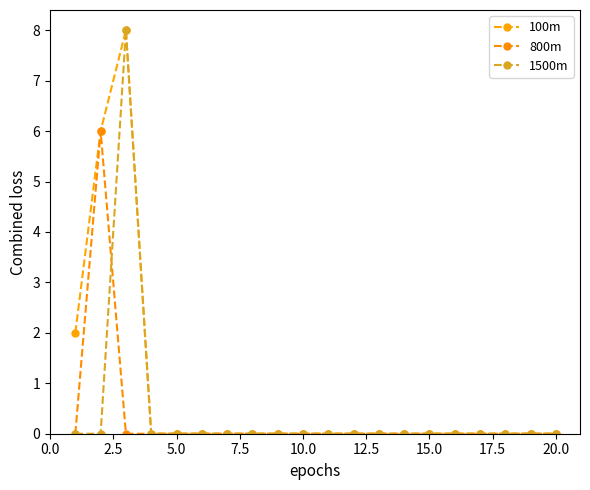

What is the difference between the maximum and minimum values in the 800m series?

6